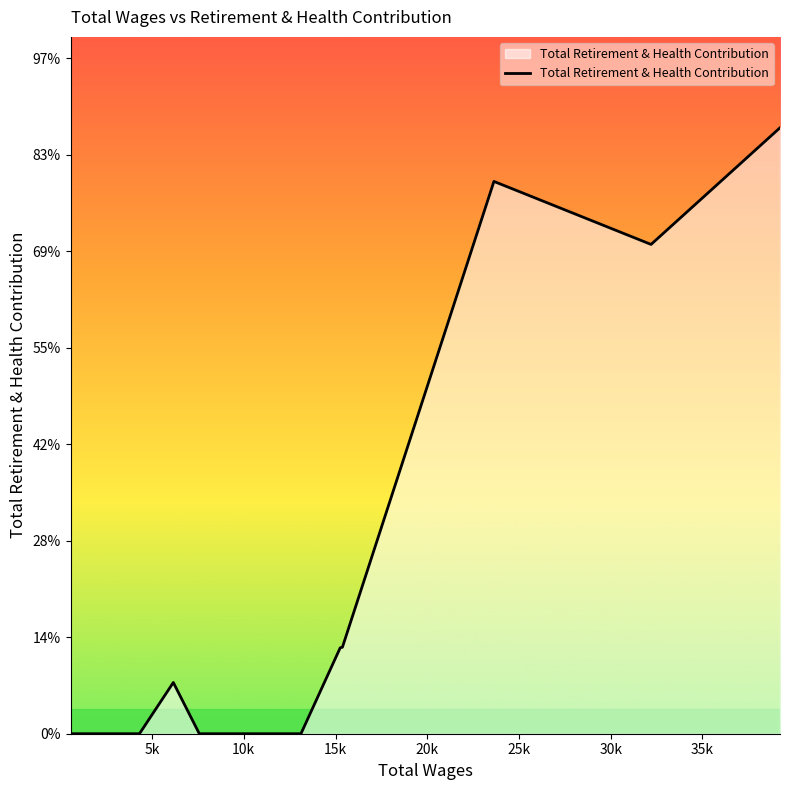

Does the chart have visible grid lines?

No